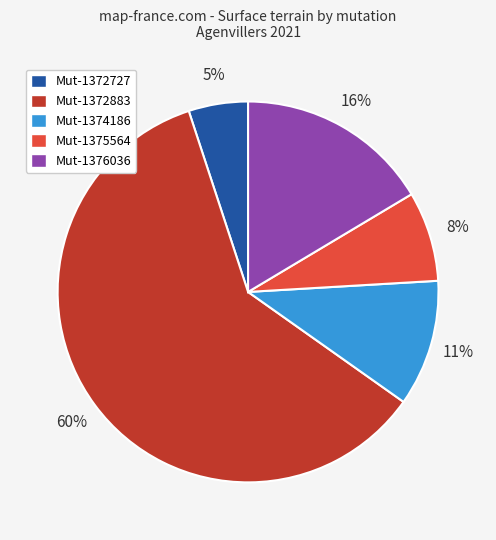

How many slices are in this pie chart?

5